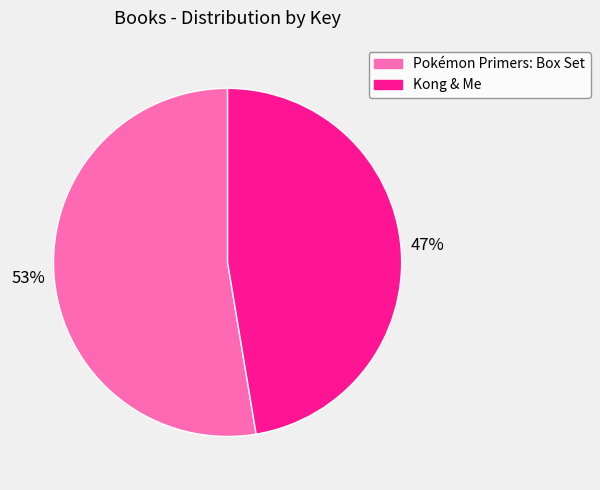

Is there a majority slice in this chart?

Yes